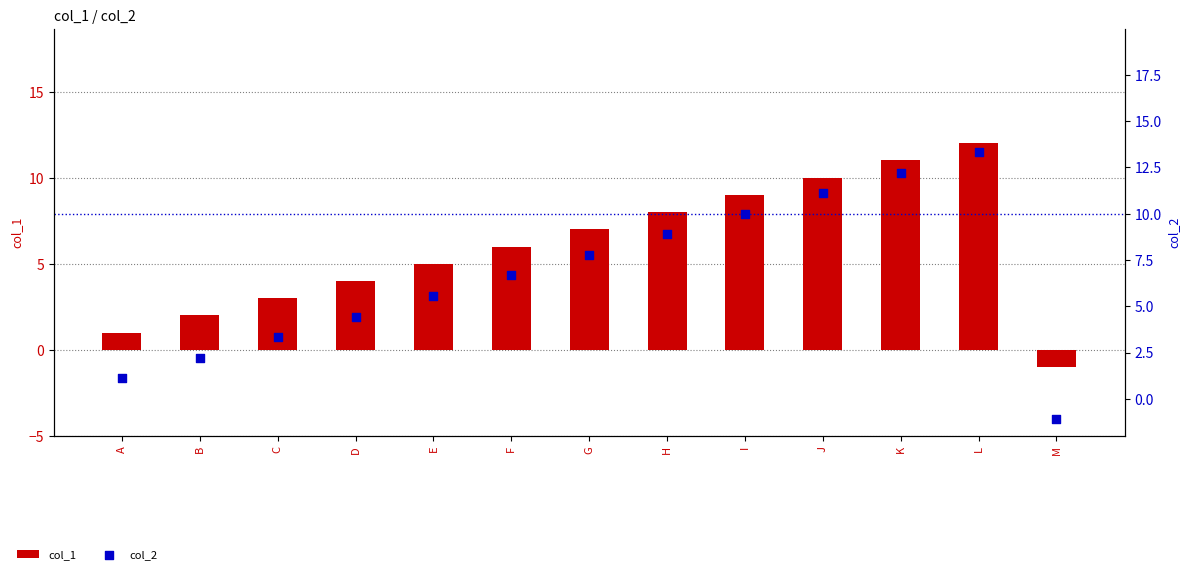

At which category is the sum across all series the highest?

L